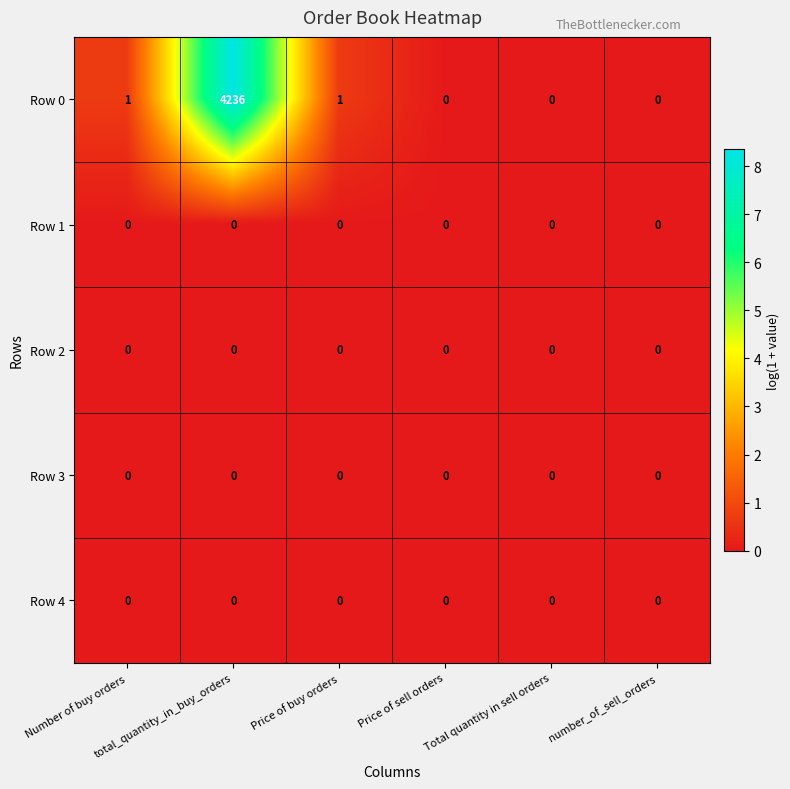

Which series has the largest total across all categories?

Row 0